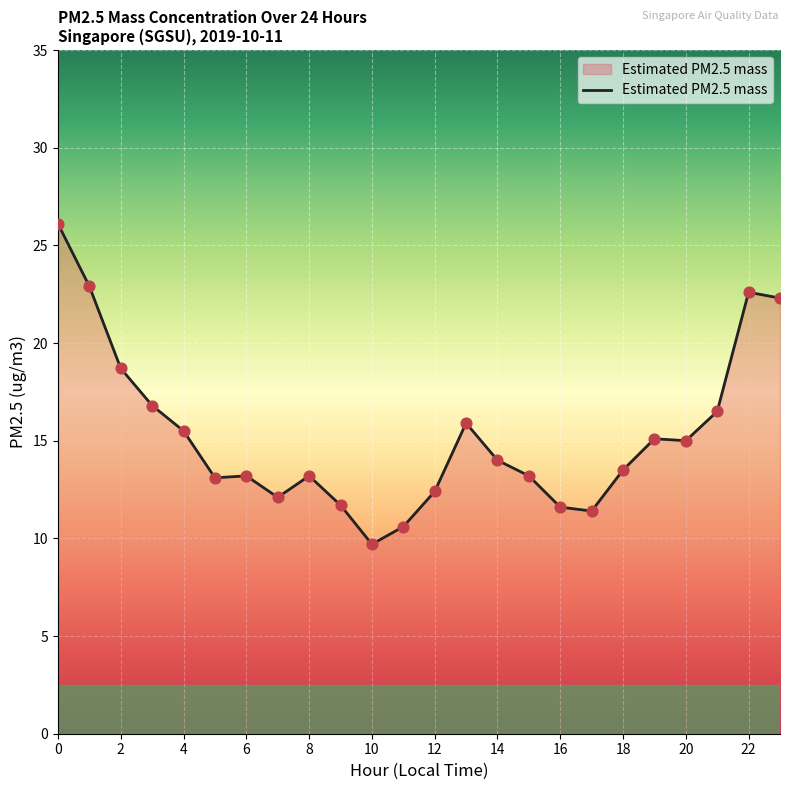

What is the difference between the maximum and minimum values?

16.4